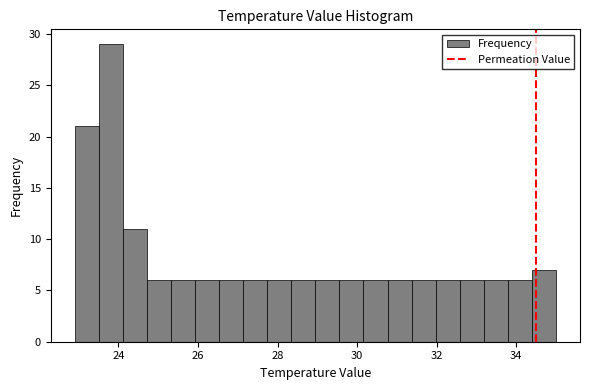

Around what value on the x-axis is the tallest bar? Give the approximate position of its centre, as read against the axis.

23.8